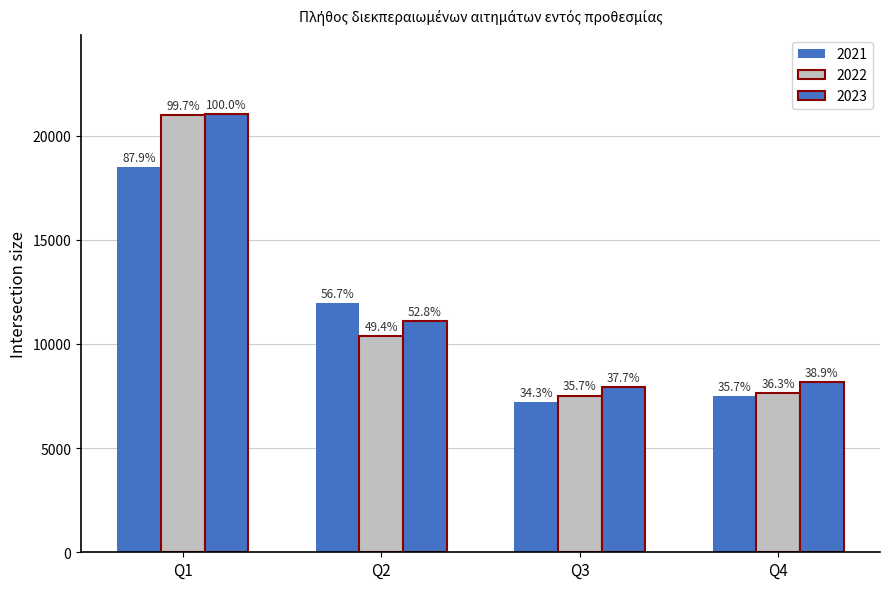

Read the 2022 value at Q1, to the nearest 100.

21000